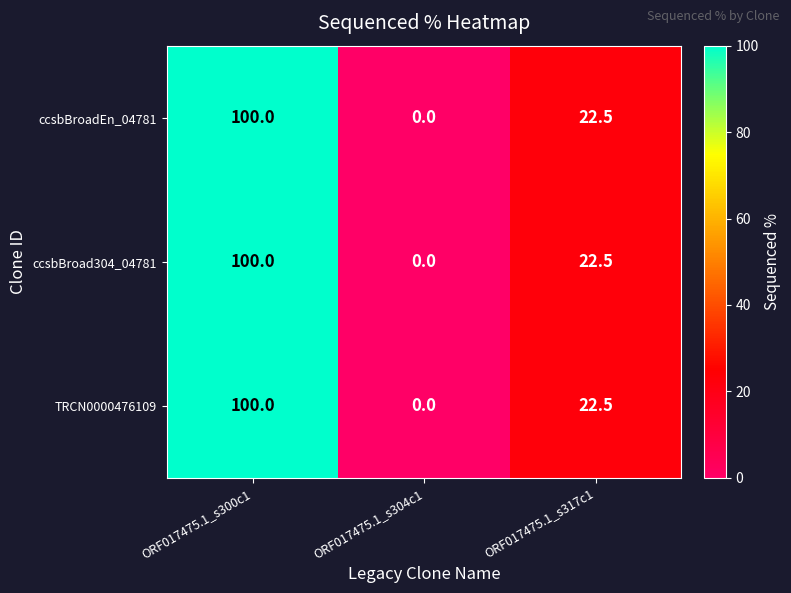

How many series are shown in this chart?

3